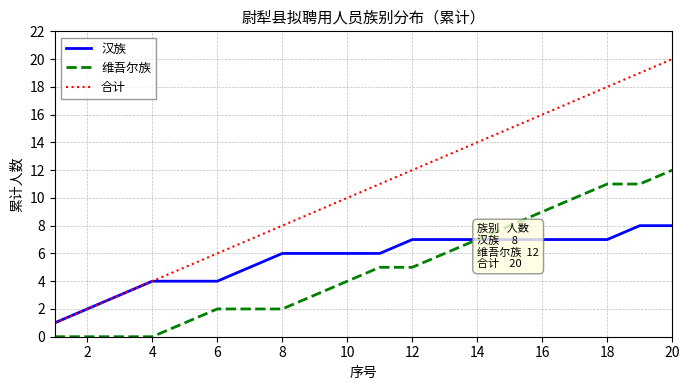

Which series has the largest range (max minus min)?

合计